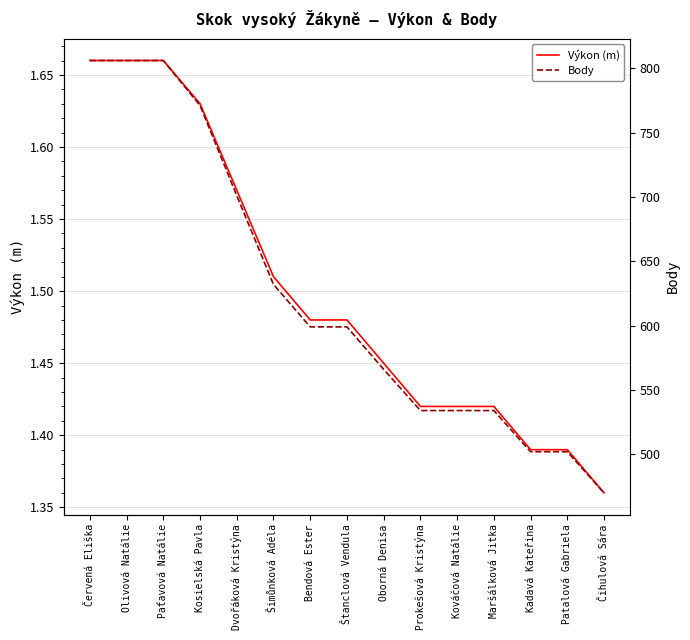

What is the value of the Výkon (m) point at the 12th from the left?

1.4